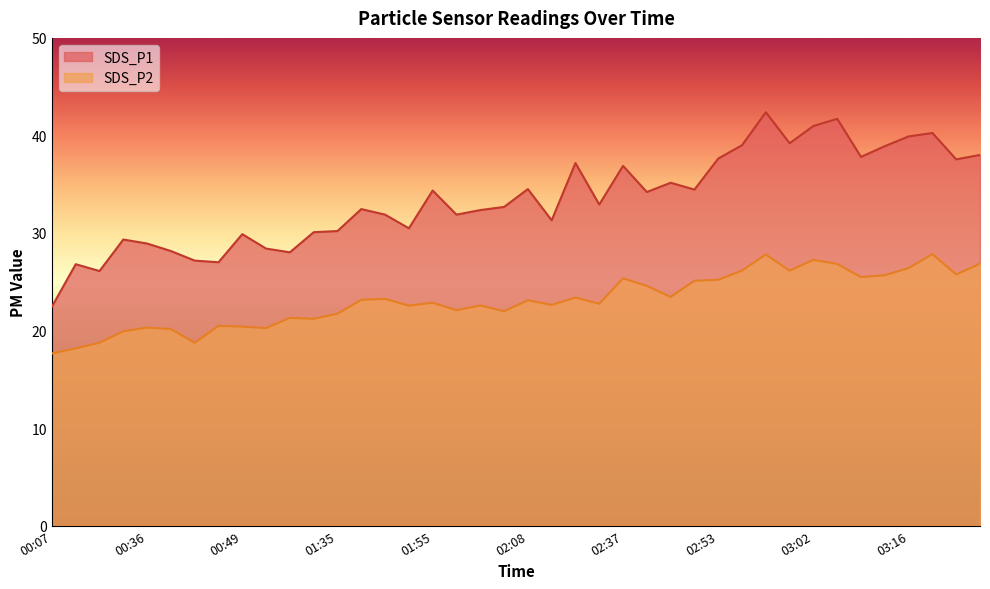

True or false: SDS_P2 and SDS_P1 cross at least once.

False